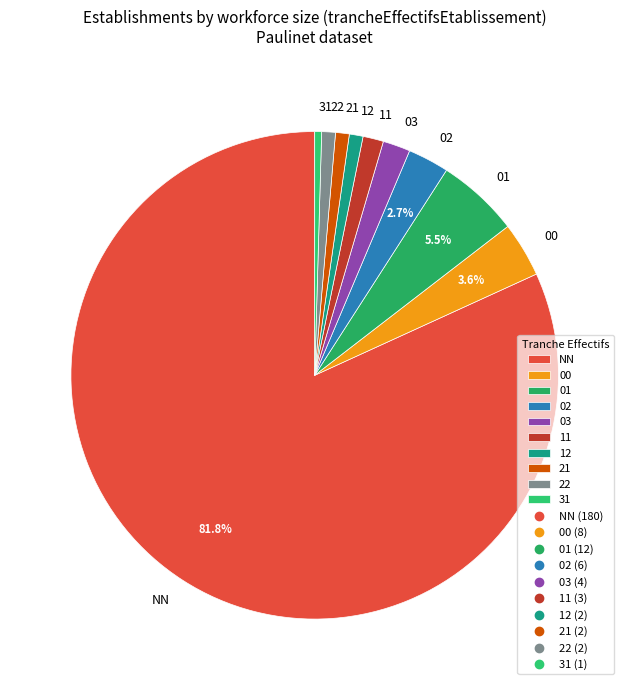

Does any single category account for the majority?

Yes